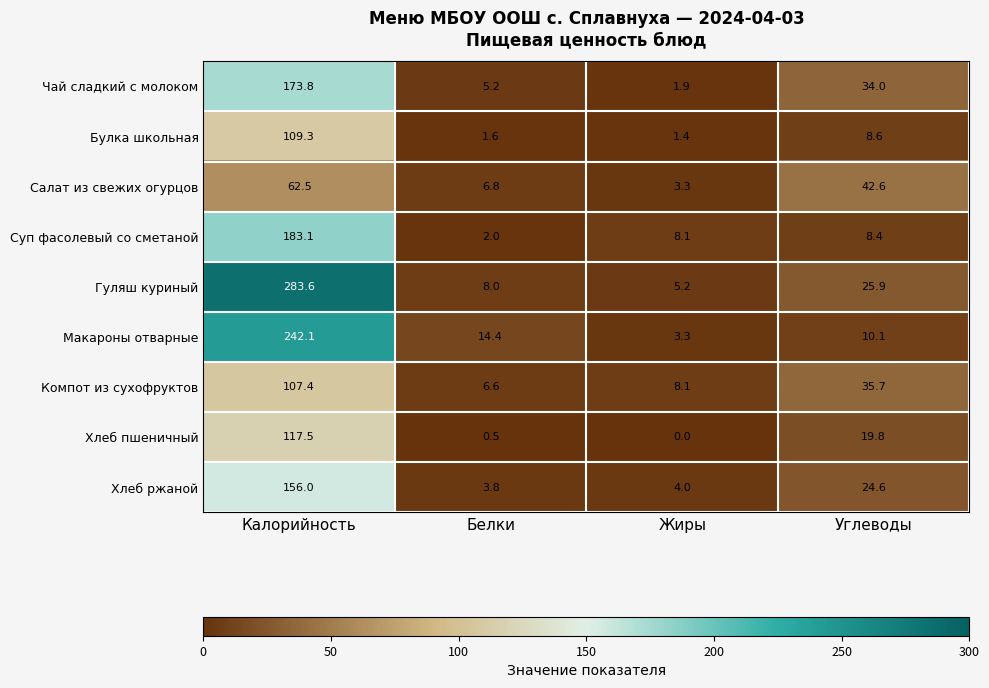

Rank the series by their maximum value, from lowest to highest.

Салат из свежих огурцов, Компот из сухофруктов, Булка школьная, Хлеб пшеничный, Хлеб ржаной, Чай сладкий с молоком, Суп фасолевый со сметаной, Макароны отварные, Гуляш куриный